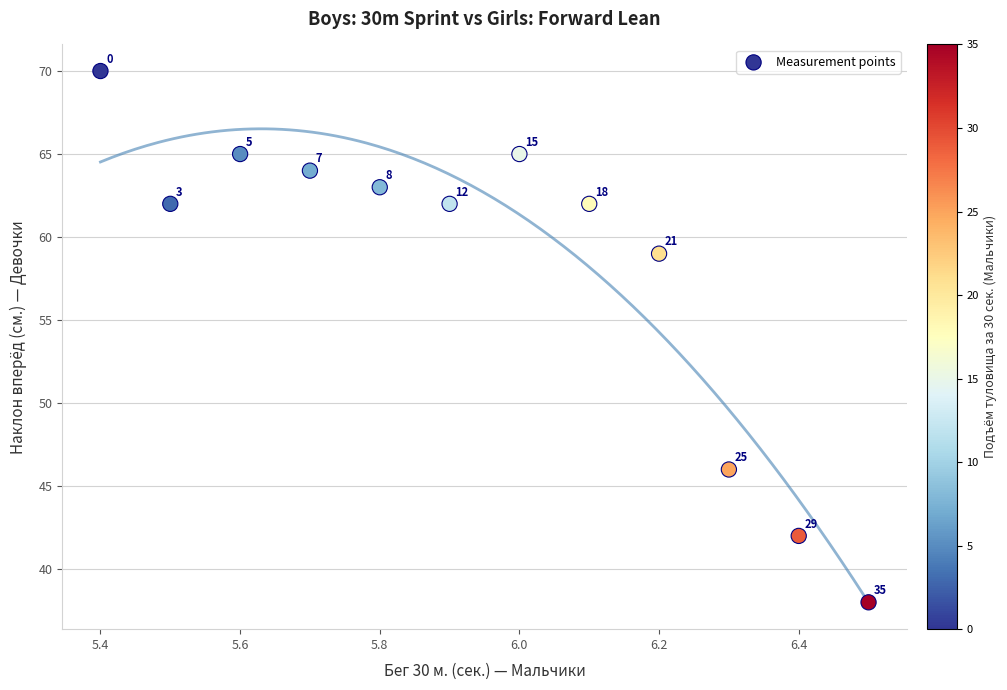

What is the range of Y values (max minus min)?

32